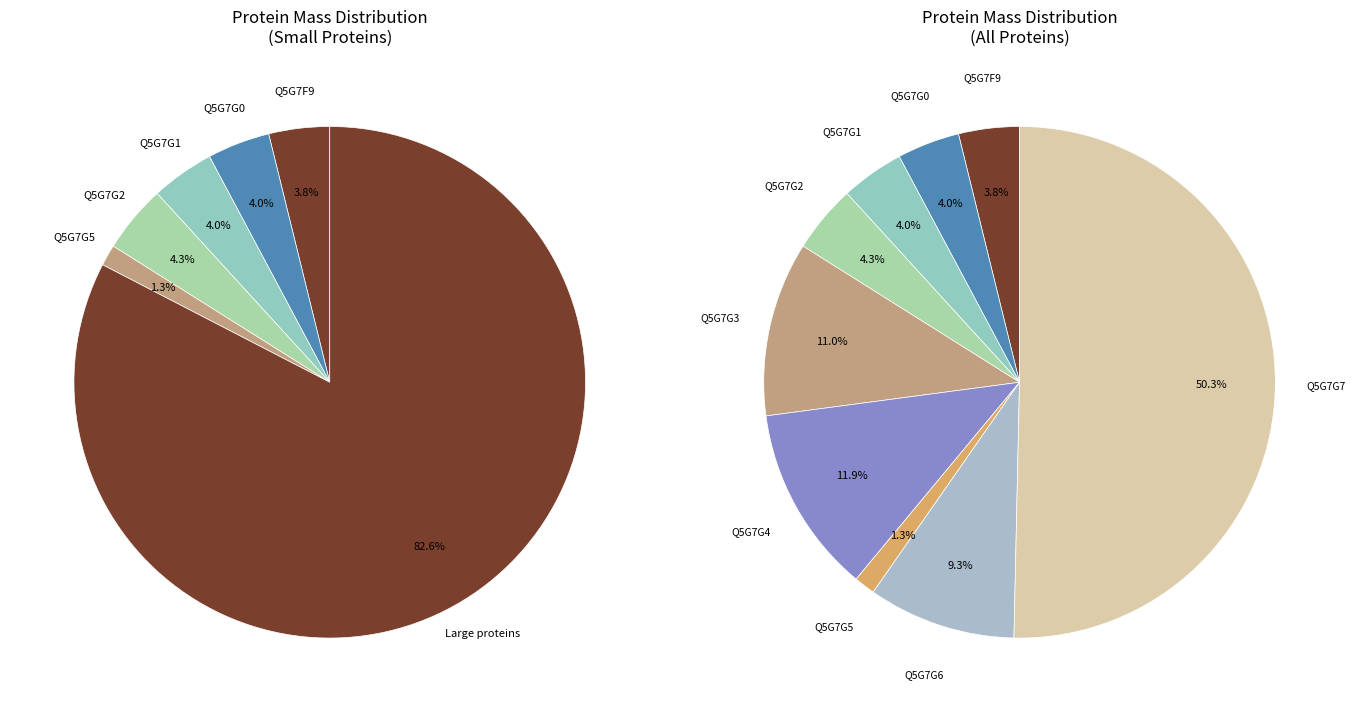

To the nearest percent, what percentage of the pie is Q5G7G4?

12%